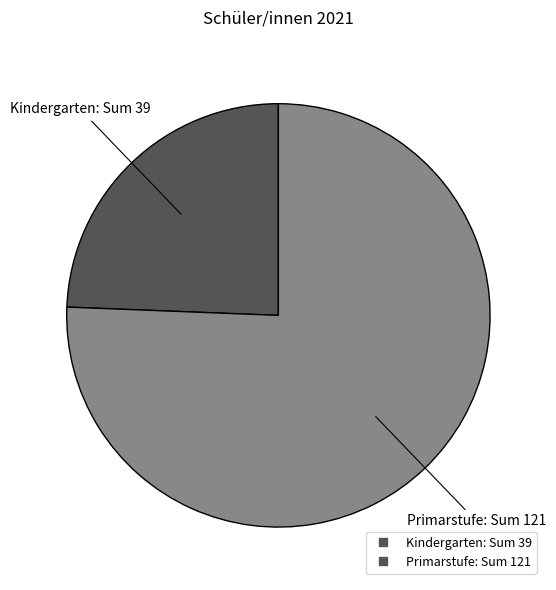

Do Primarstufe and Kindergarten together represent more than half of the pie?

Yes